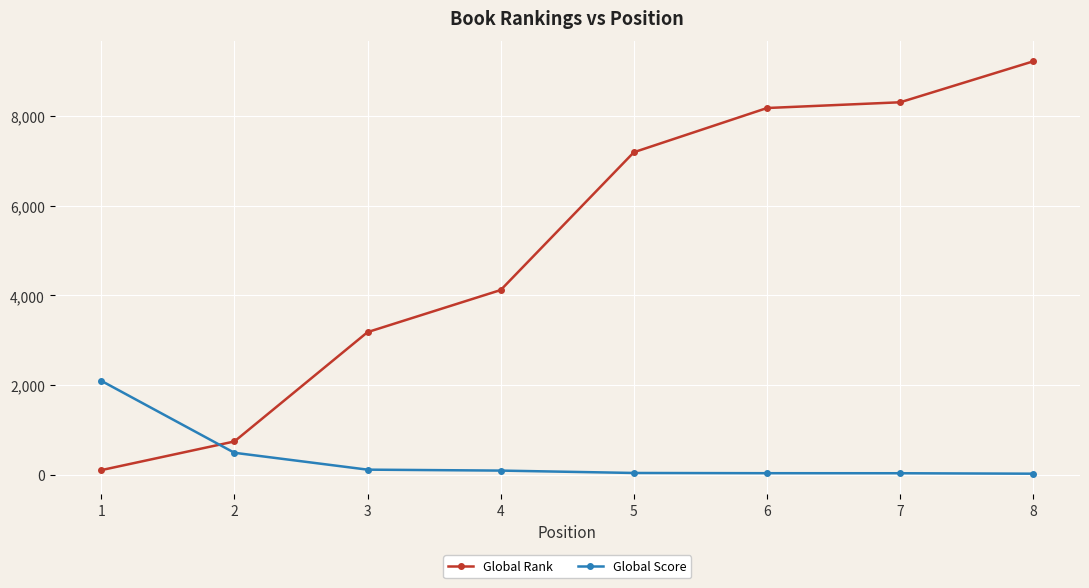

What is the sum of the Global Rank values at 7 and 5?

15495